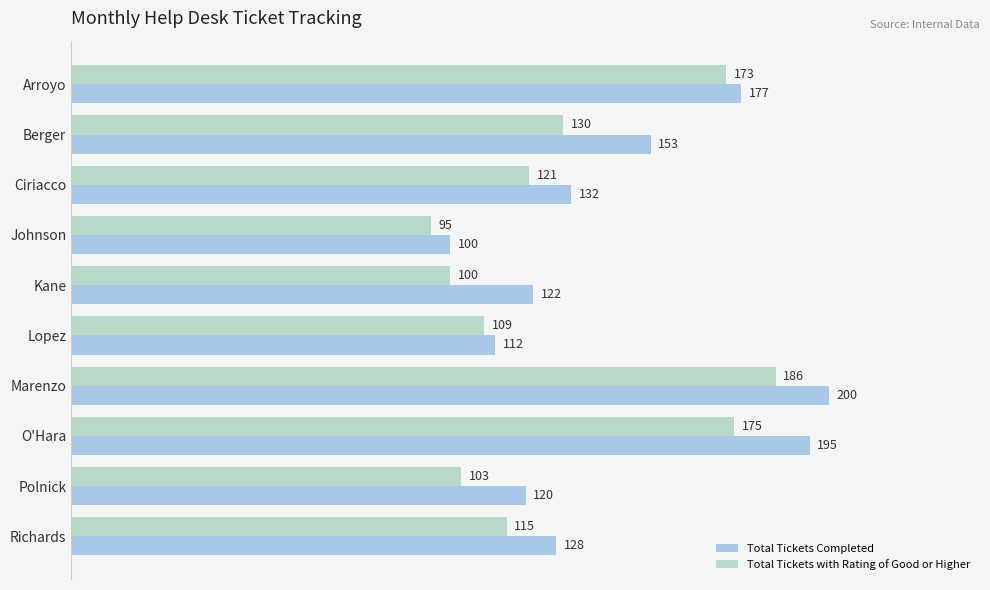

Count the number of categories in the chart.

10